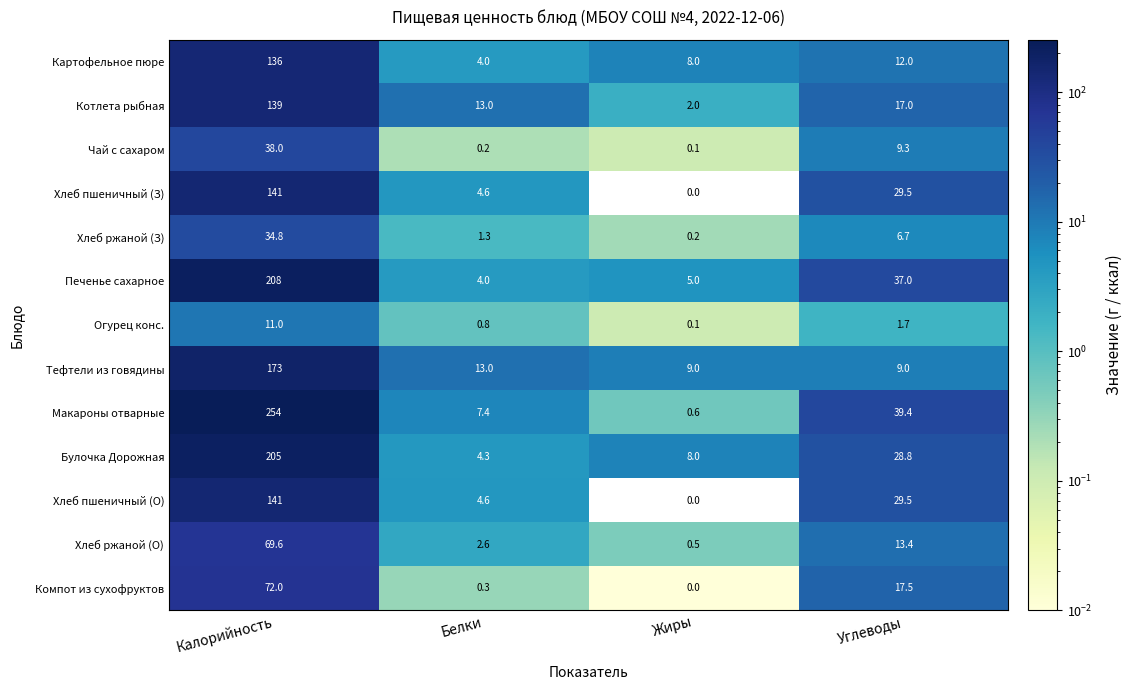

Between Калорийность and Белки, which series saw the biggest shift?

Макароны отварные